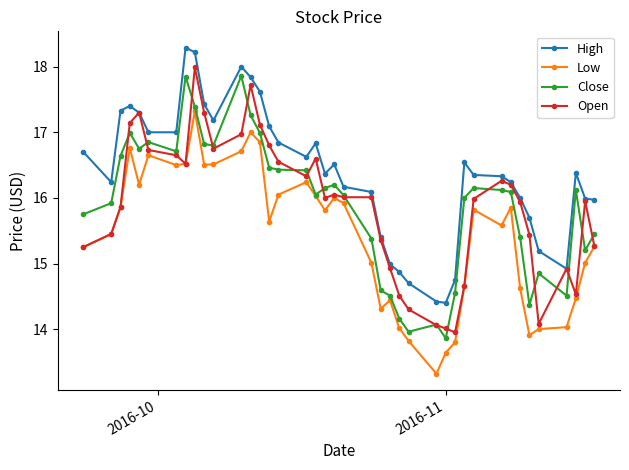

True or false: Close has more than 0 interior local peaks.

True